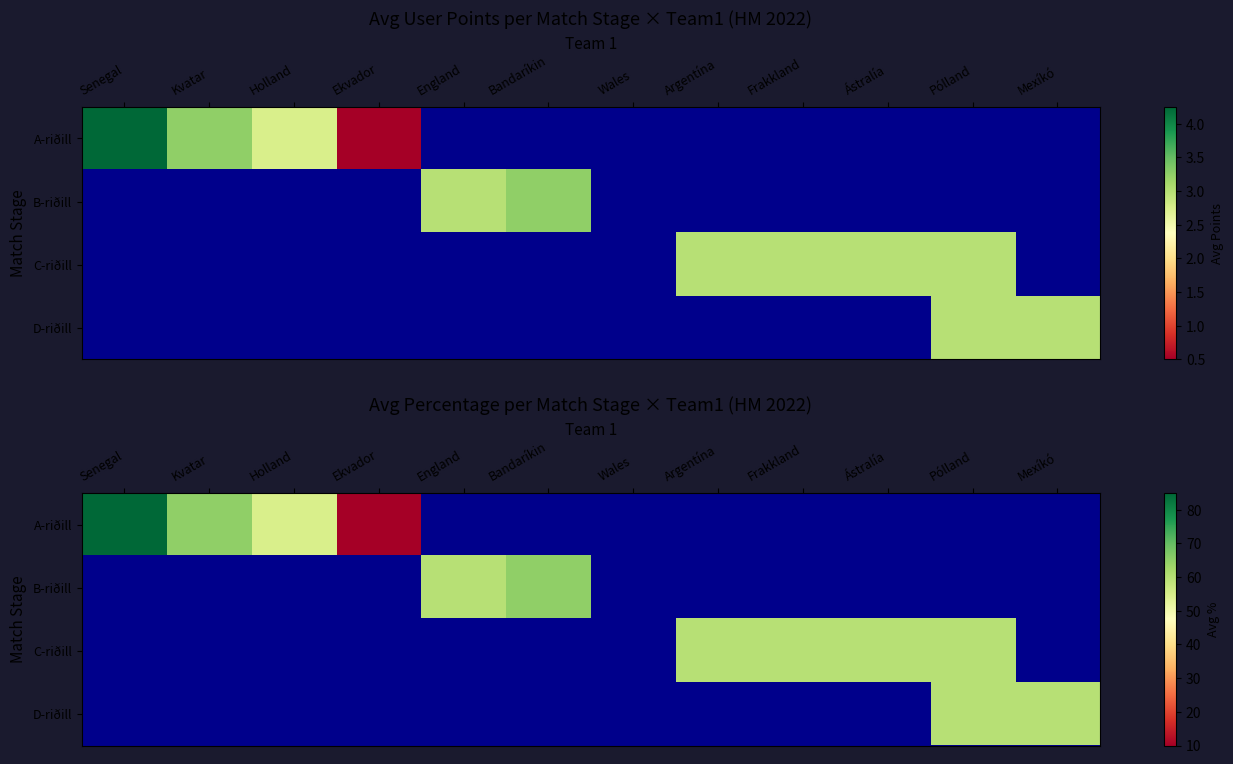

Is the value of C-riðill at Pólland greater than the value of B-riðill at Pólland?

No